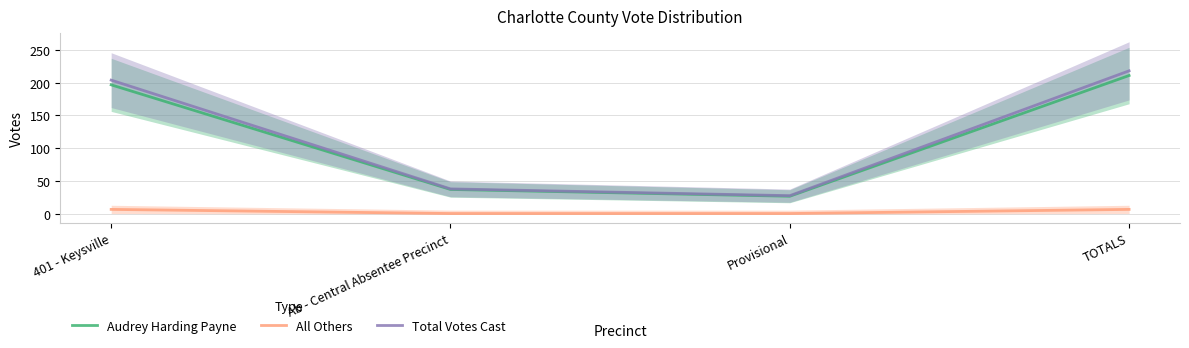

What are all the series names shown in the legend?

Audrey Harding Payne, All Others, Total Votes Cast